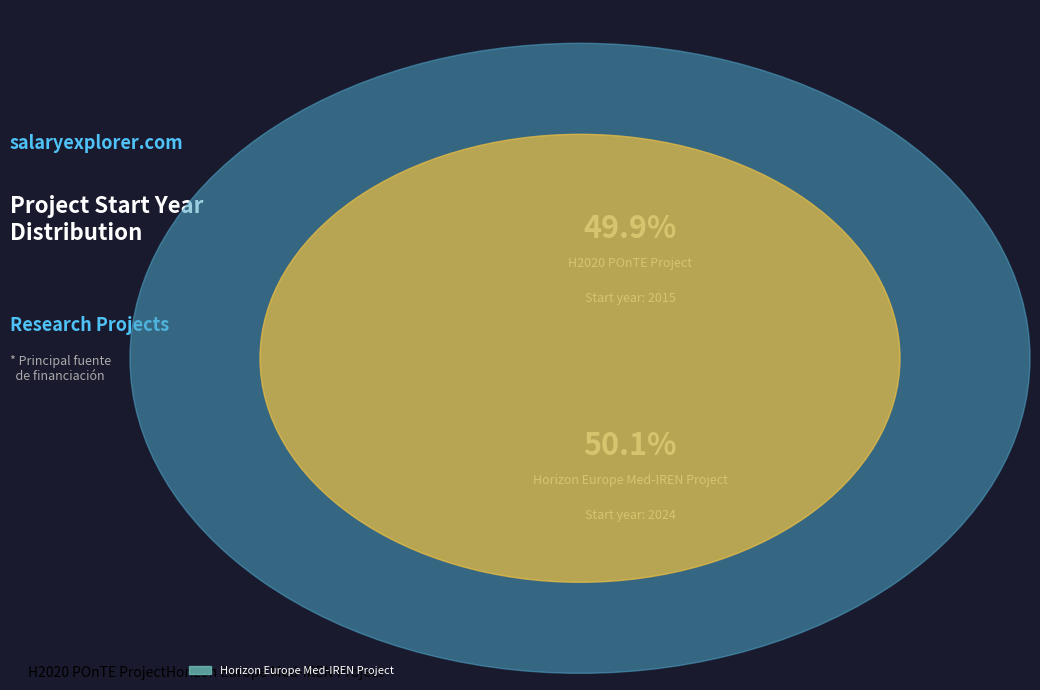

Is the sum of H2020 POnTE Project and Horizon Europe Med-IREN Project greater than half?

Yes